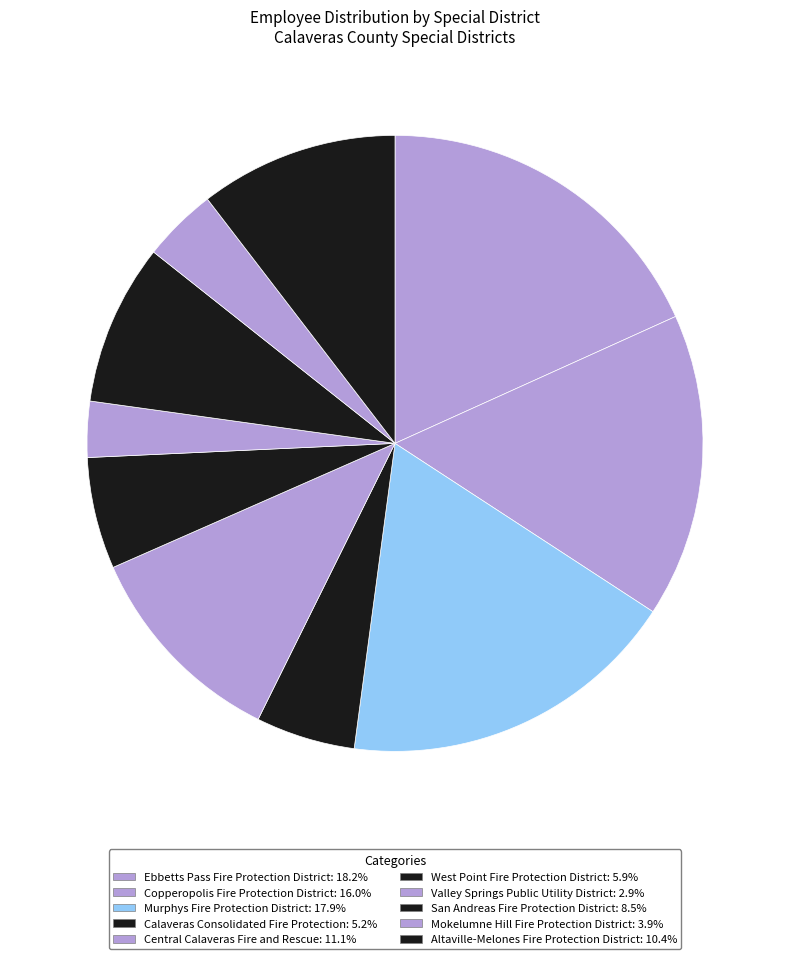

The Murphys Fire Protection District slice represents 29% of the pie. True or false?

False